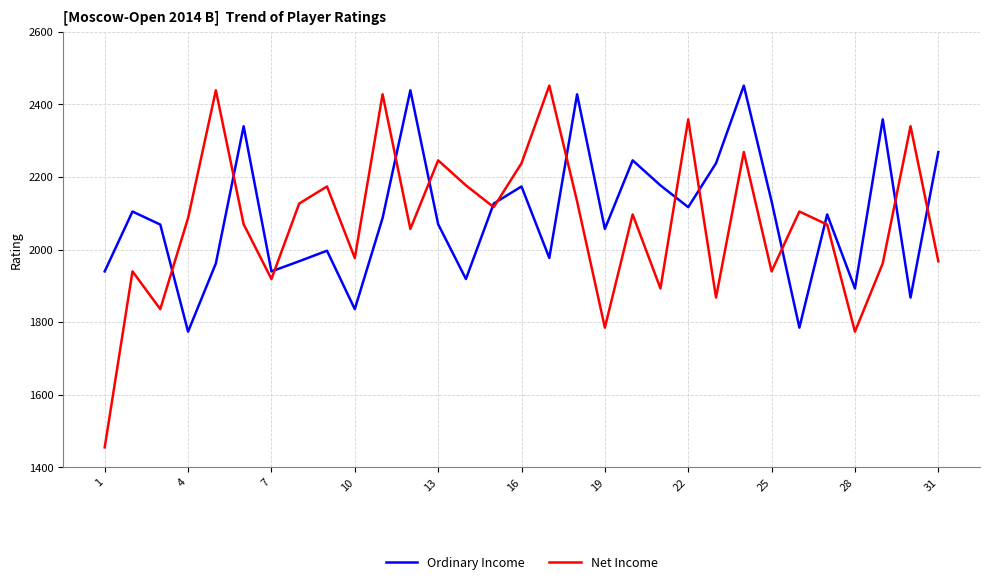

Which series has the largest range (max minus min)?

Net Income